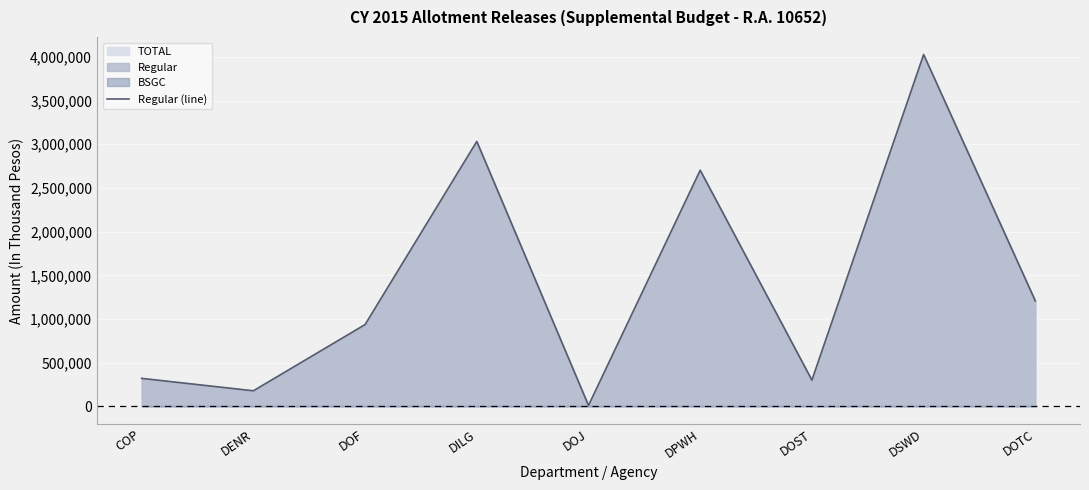

What is the label of the 5th point from the right?

DOJ